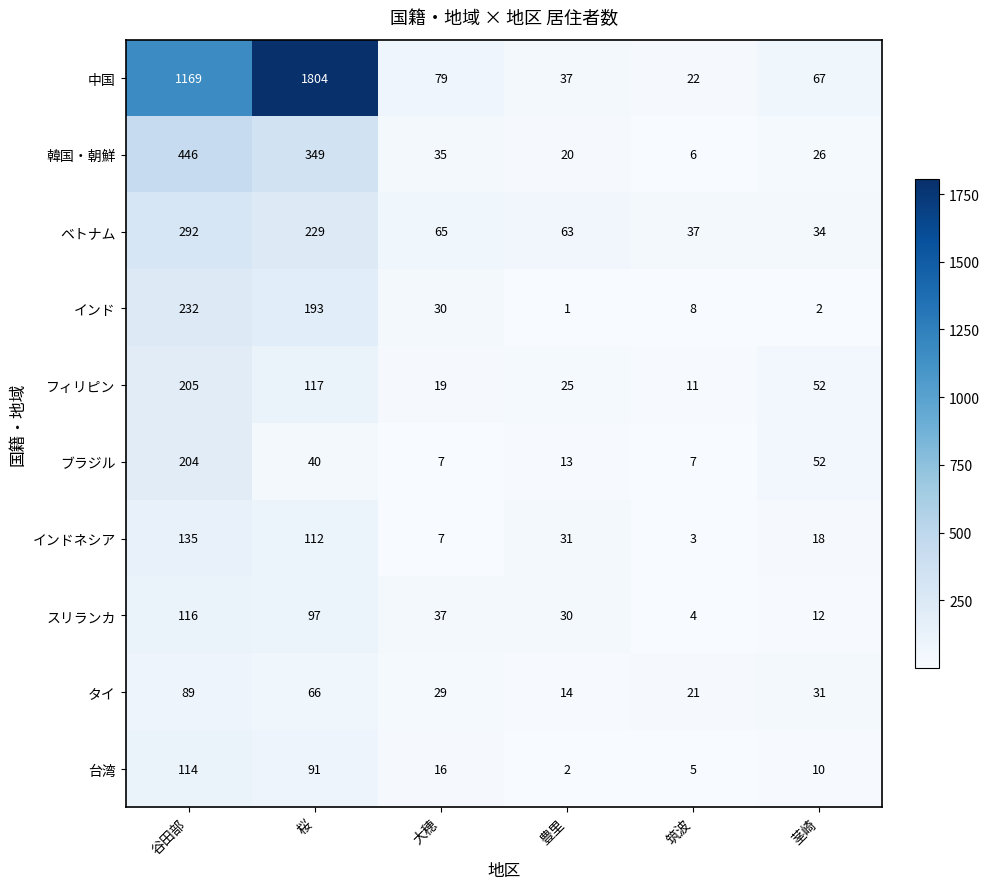

Which series has the widest spread of values?

中国